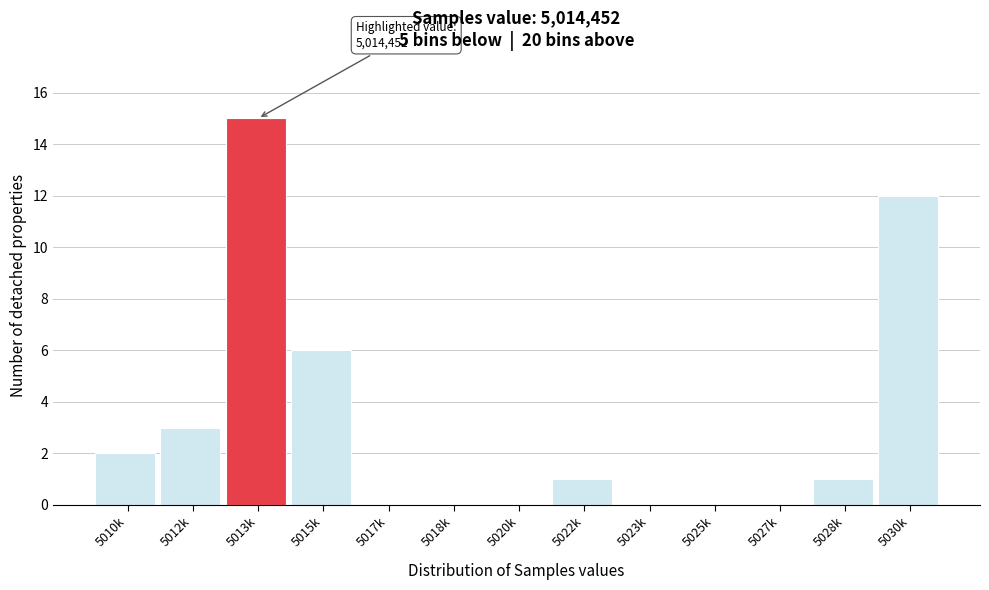

Reading right to left, extract all data points from this chart.

5030k=12	5028k=1	5027k=0	5025k=0	5023k=0	5022k=1	5020k=0	5018k=0	5017k=0	5015k=6	5013k=15	5012k=3	5010k=2